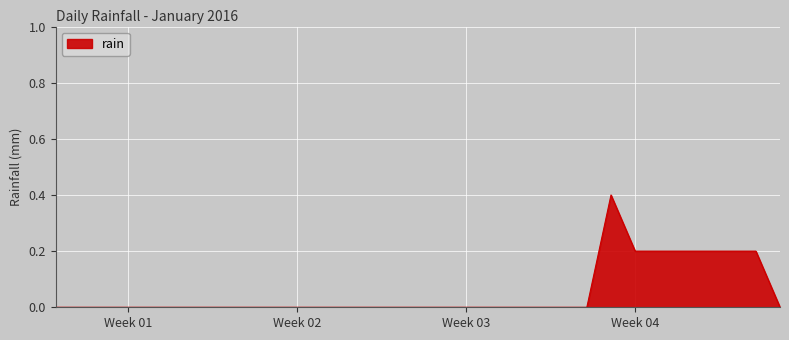

What is the greatest value displayed?

0.4